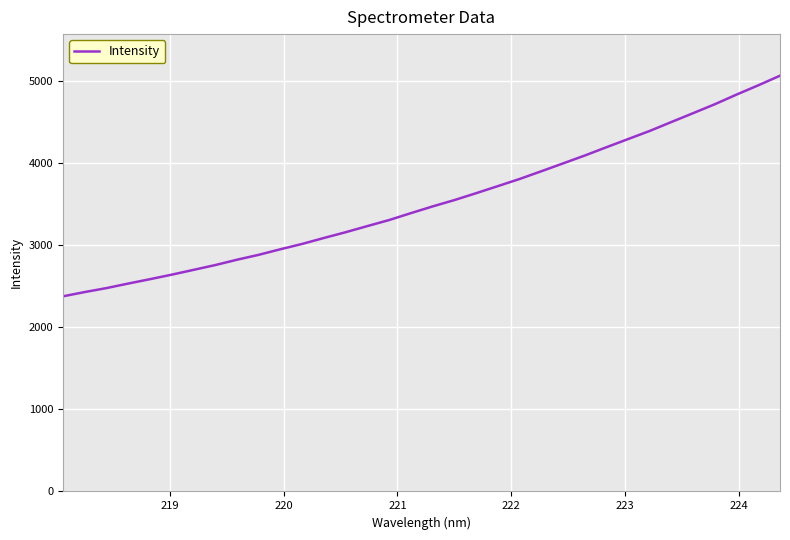

What is the difference between the maximum and minimum values?

2686.6